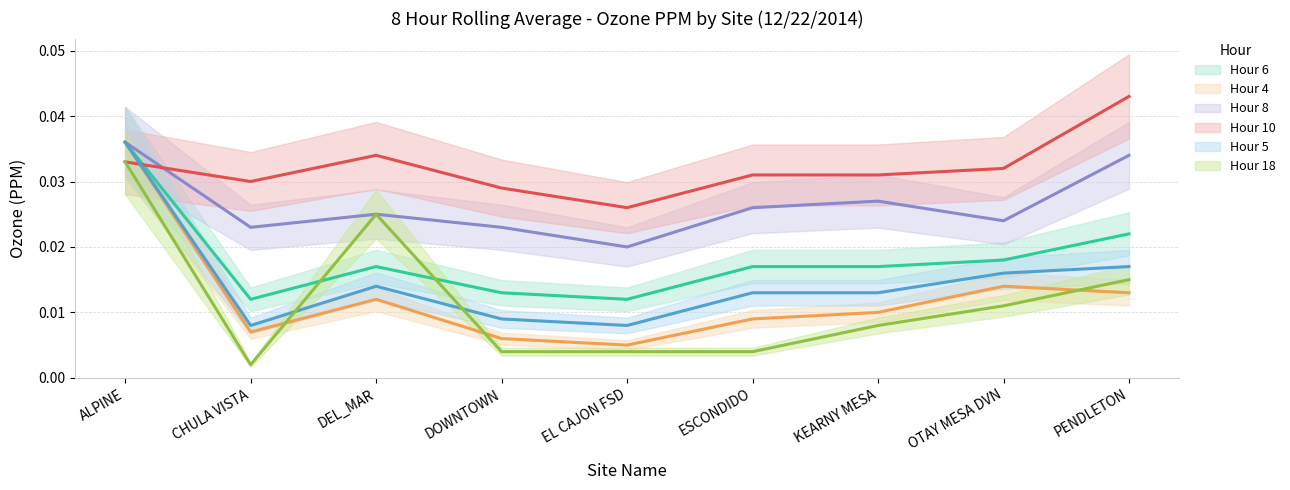

What is the label of the 6th point from the right?

DOWNTOWN